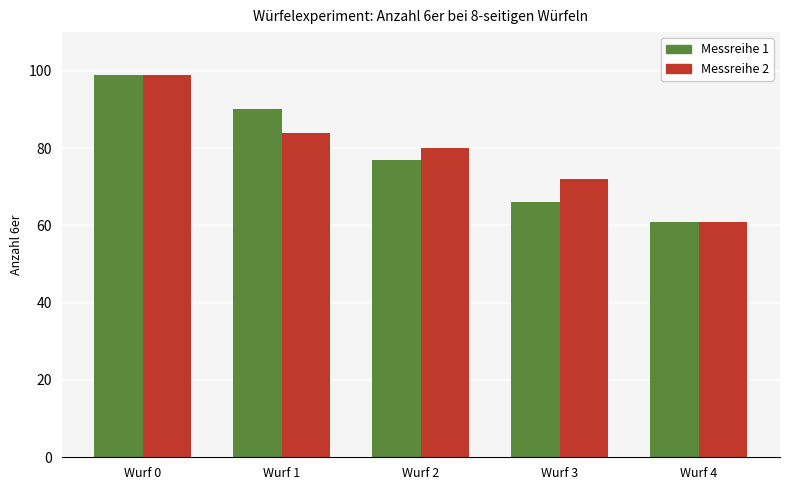

What is the minimum value for Messreihe 2?

61